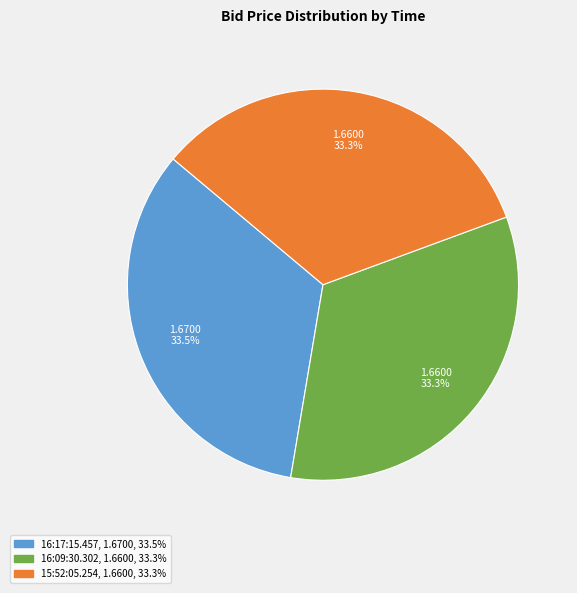

Does any single category account for the majority?

No